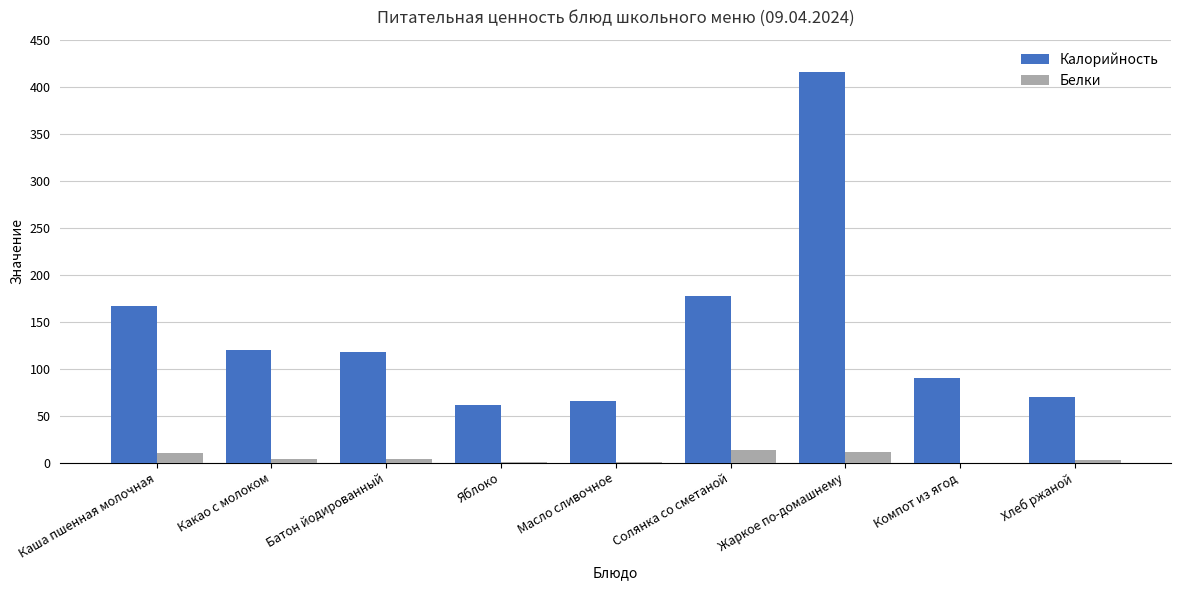

Is it true that Калорийность equals 70.0 at Хлеб ржаной?

True